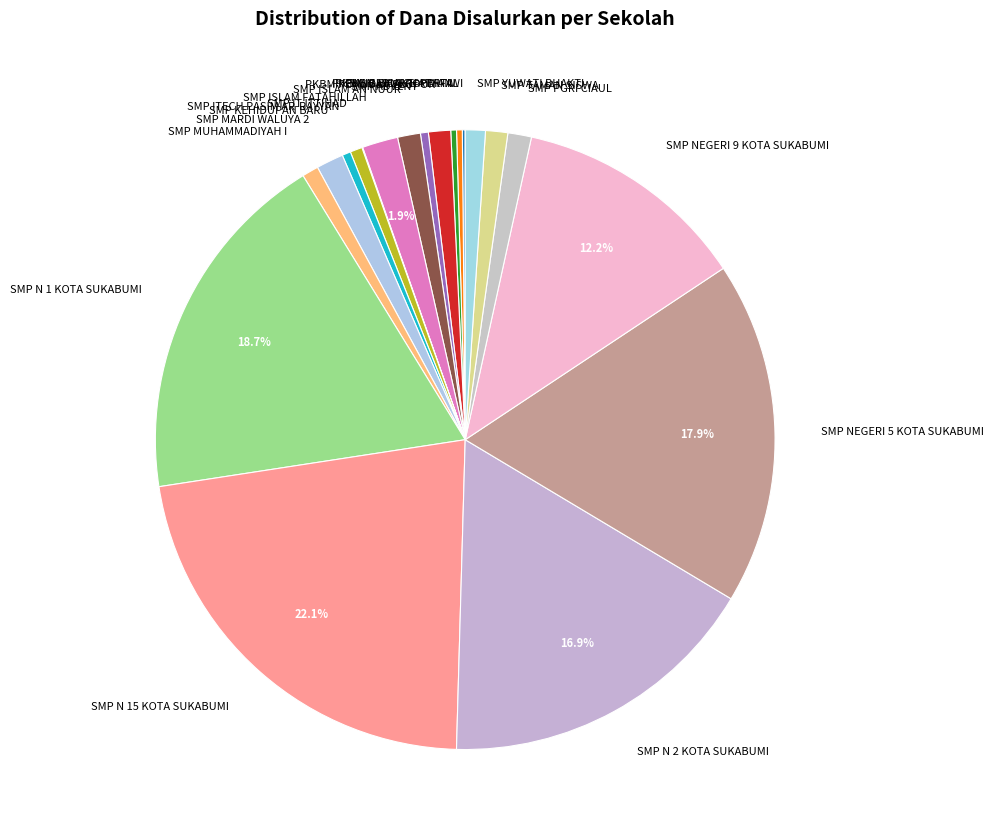

Which slice is the largest?

SMP N 15 KOTA SUKABUMI